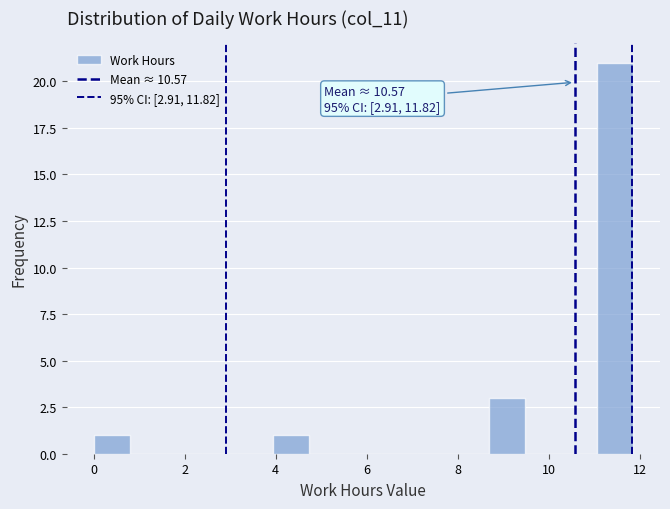

Read against the x-axis, roughly where is the centre of the tallest bar?

11.4